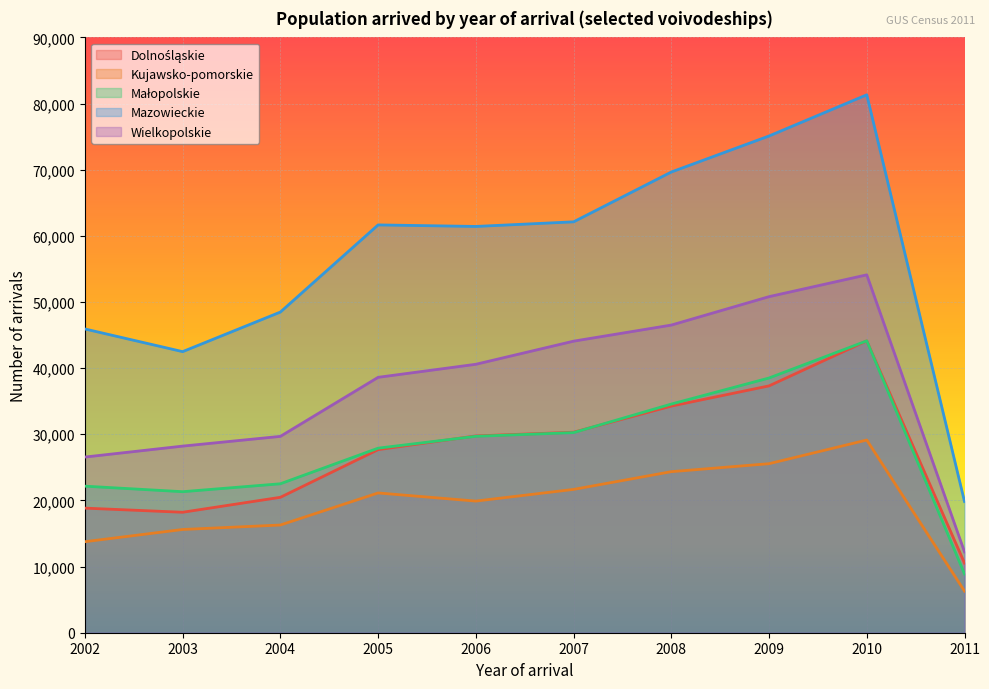

What is the difference between the second highest and second lowest values in the Małopolskie series?

17189